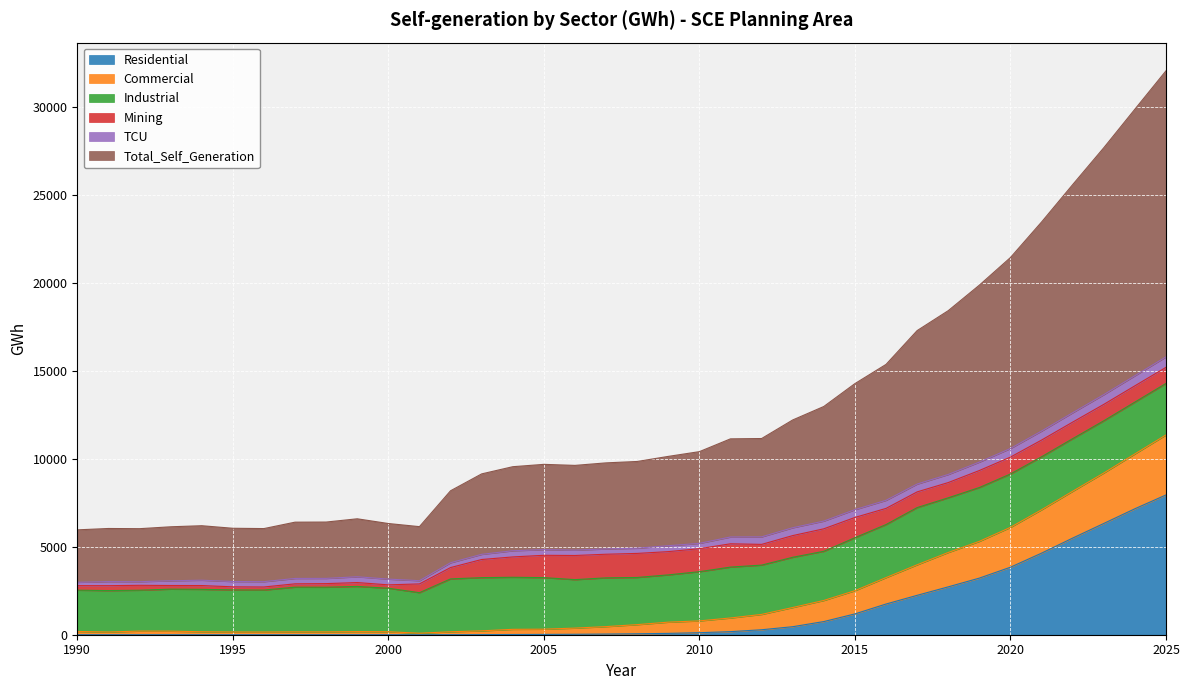

At which category is the sum across all series the highest?

2025